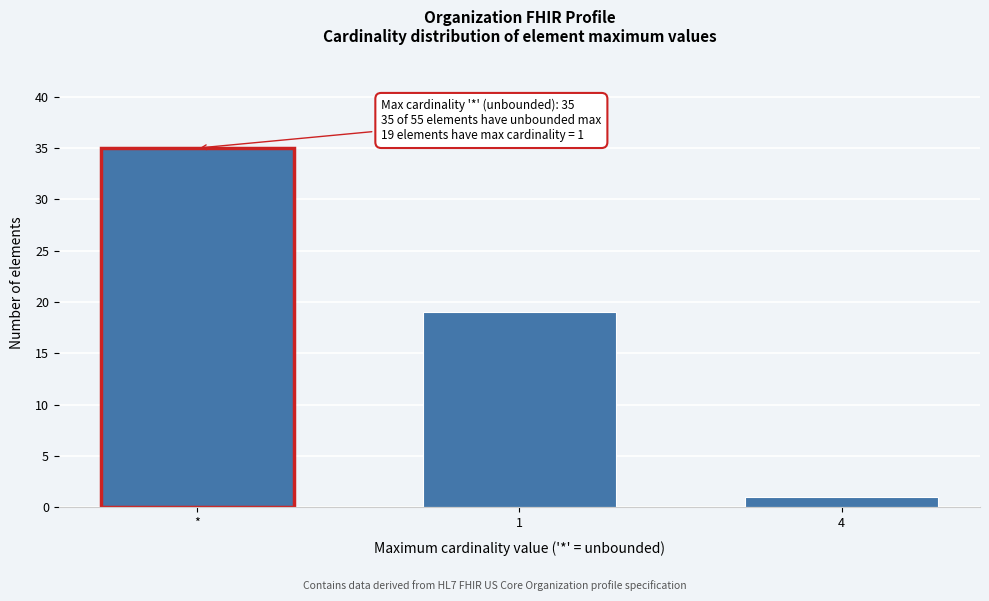

Reading left to right, extract all data points from this chart.

*=35	1=19	4=1